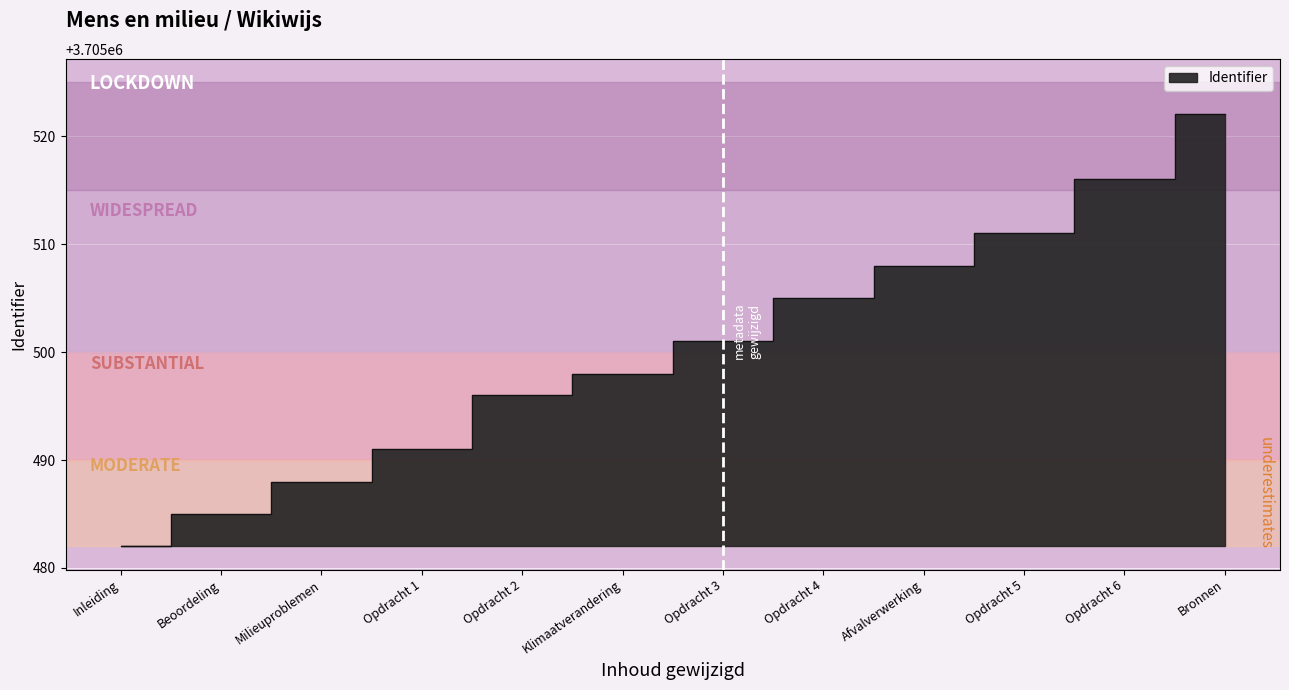

What is the value of the 7th point from the left?

3705501